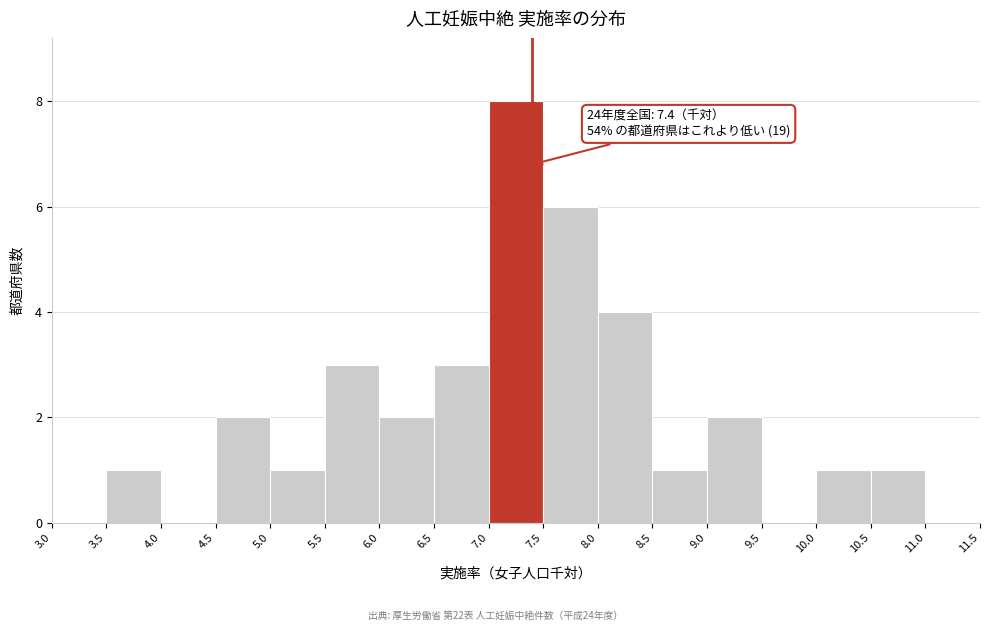

Which range on the x-axis has the tallest bar?

7.0 to 7.5